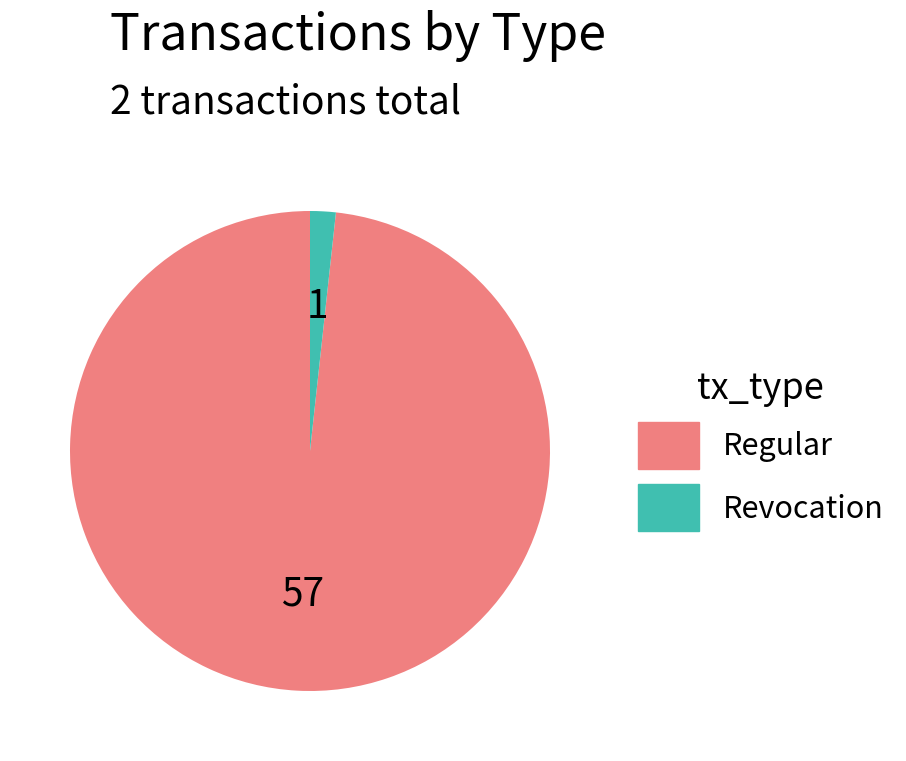

Between Regular and Revocation, which is larger?

Regular